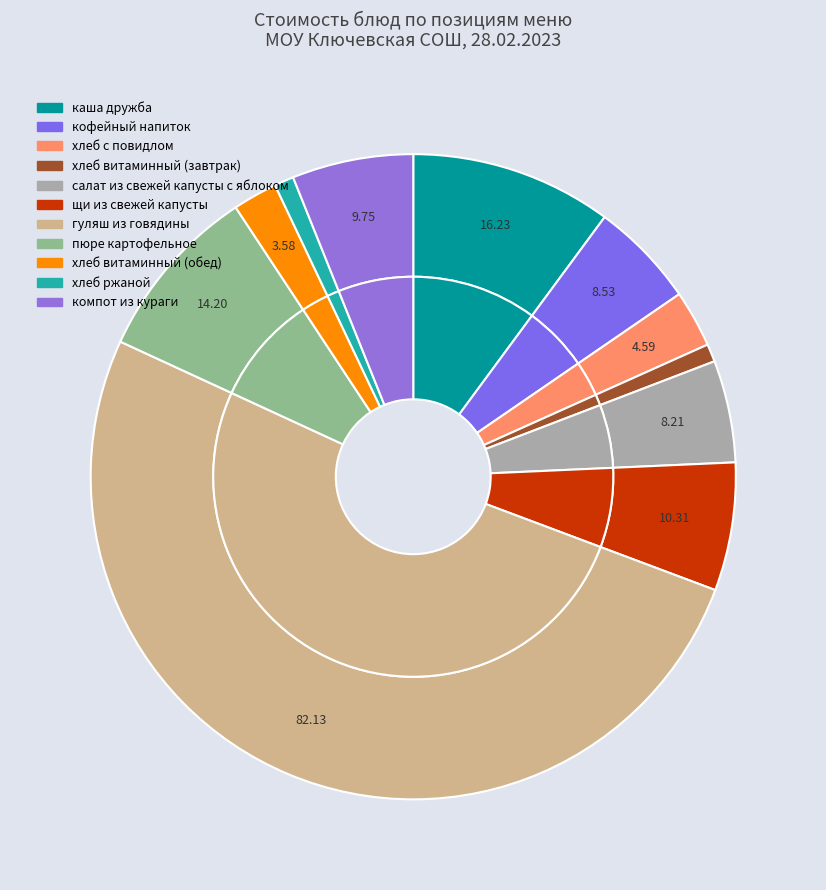

What is the change in value from пюре картофельное to хлеб ржаной?

-12.6